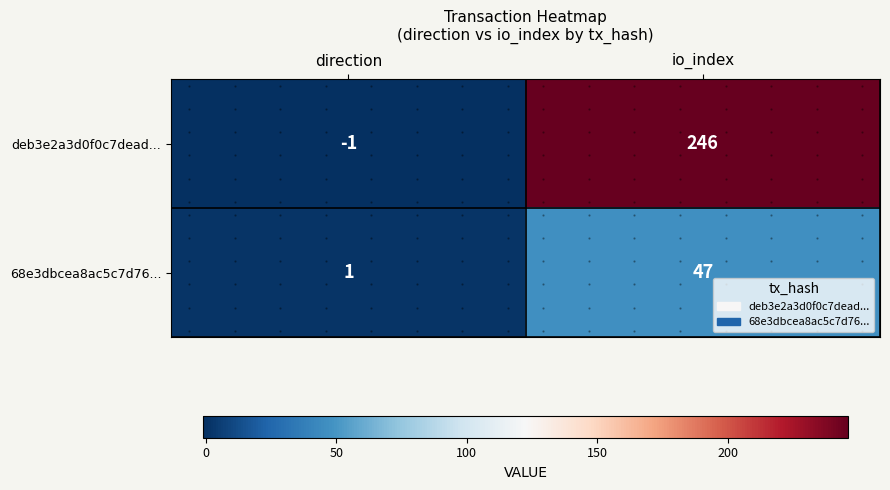

What is the minimum value for deb3e2a3d0f0c7dead...?

-1